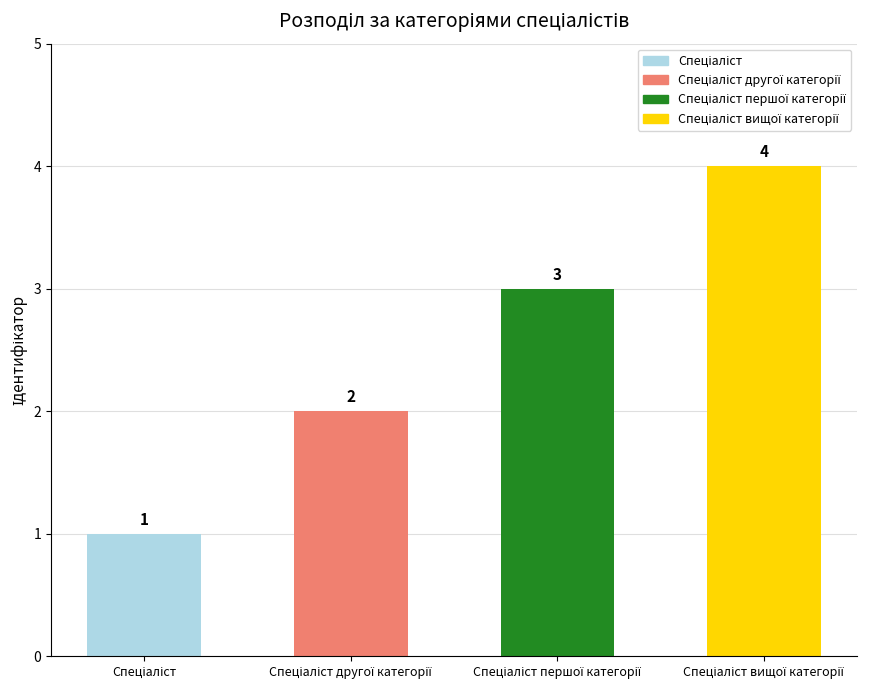

Count the values in the range 2 to 4.

3